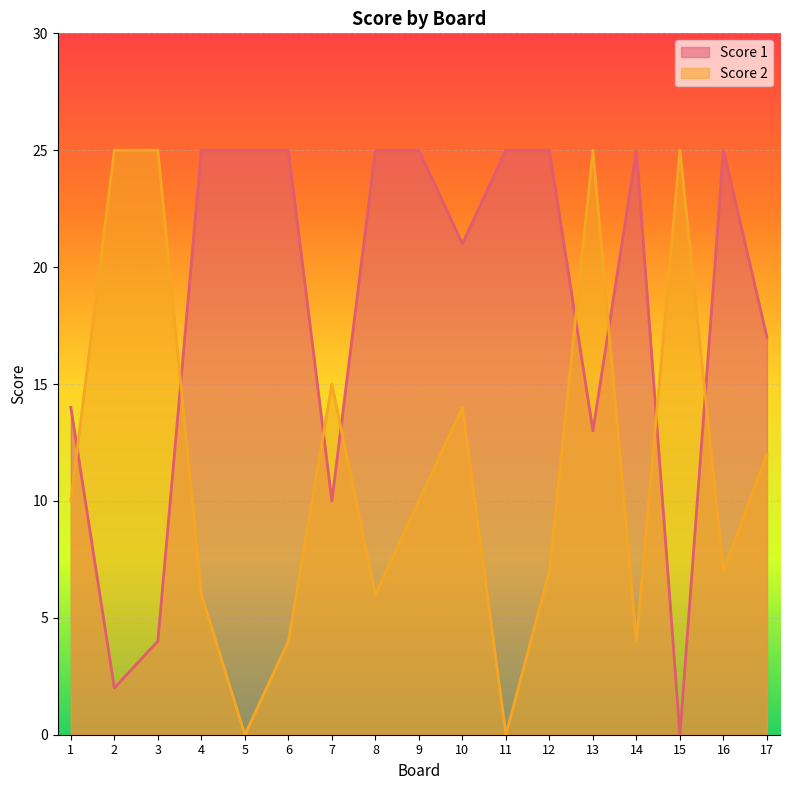

Reading right to left, transcribe all the data shown in this chart.

Score 1: 17=17	16=25	15=0	14=25	13=13	12=25	11=25	10=21	9=25	8=25	7=10	6=25	5=25	4=25	3=4	2=2	1=14
Score 2: 17=12	16=7	15=25	14=4	13=25	12=7	11=0	10=14	9=10	8=6	7=15	6=4	5=0	4=6	3=25	2=25	1=10